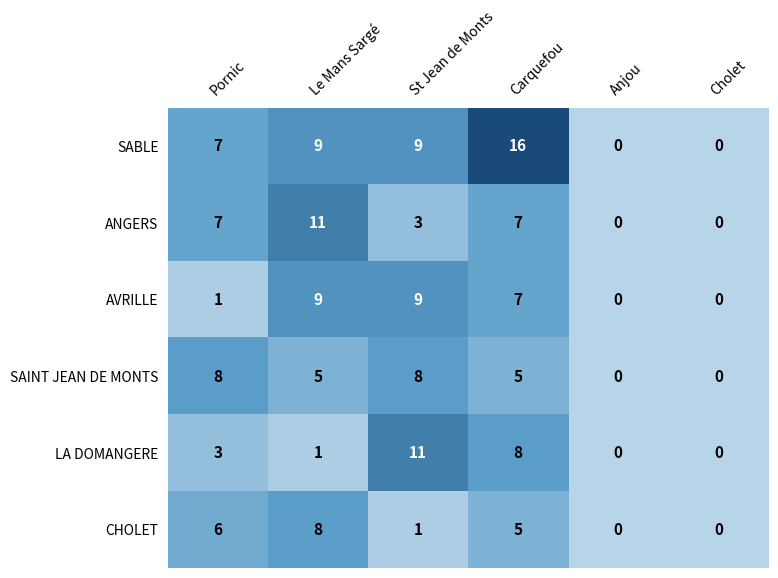

What is the highest value of the LA DOMANGERE series?

11